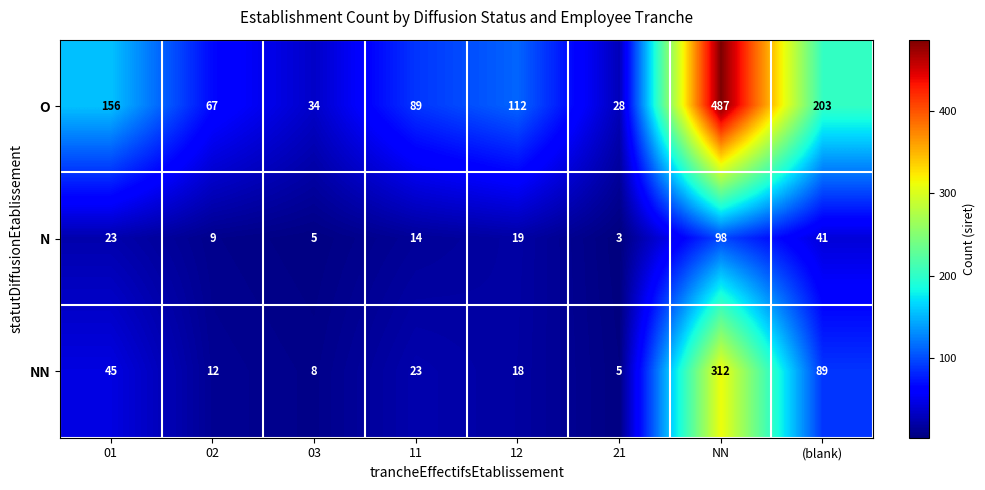

How many data points does each series have?

8